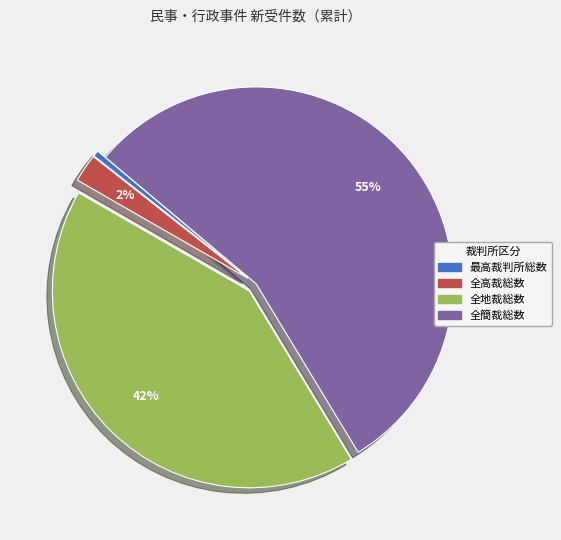

To the nearest percent, what is the average slice percentage?

25%